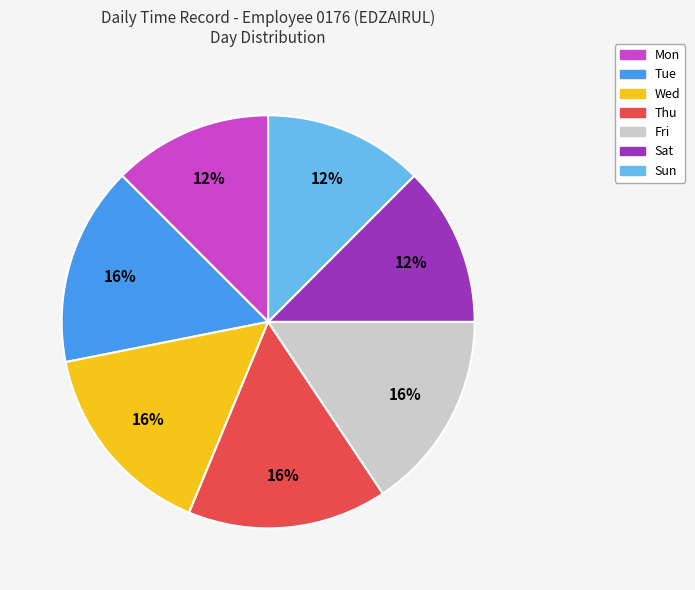

Approximately how many times larger is the value at Sun compared to Wed?

0.8